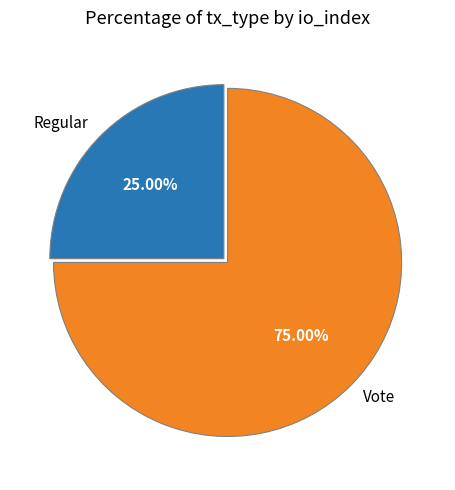

To the nearest percent, what is the combined percentage of Regular and Vote?

100%